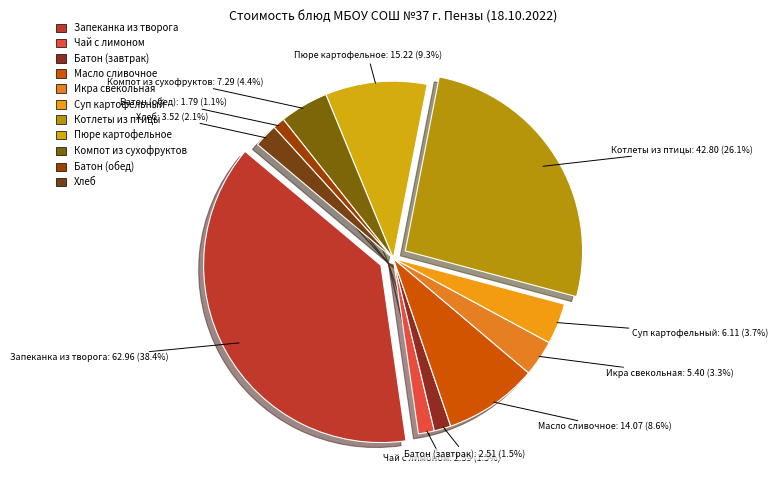

What percentage is the Компот из сухофруктов slice, to the nearest percent?

4%